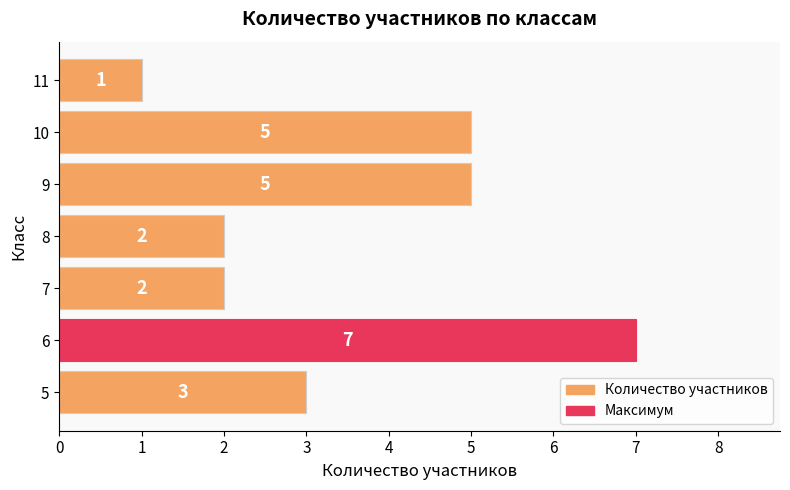

What is the sum of the values at 10 and 8?

7